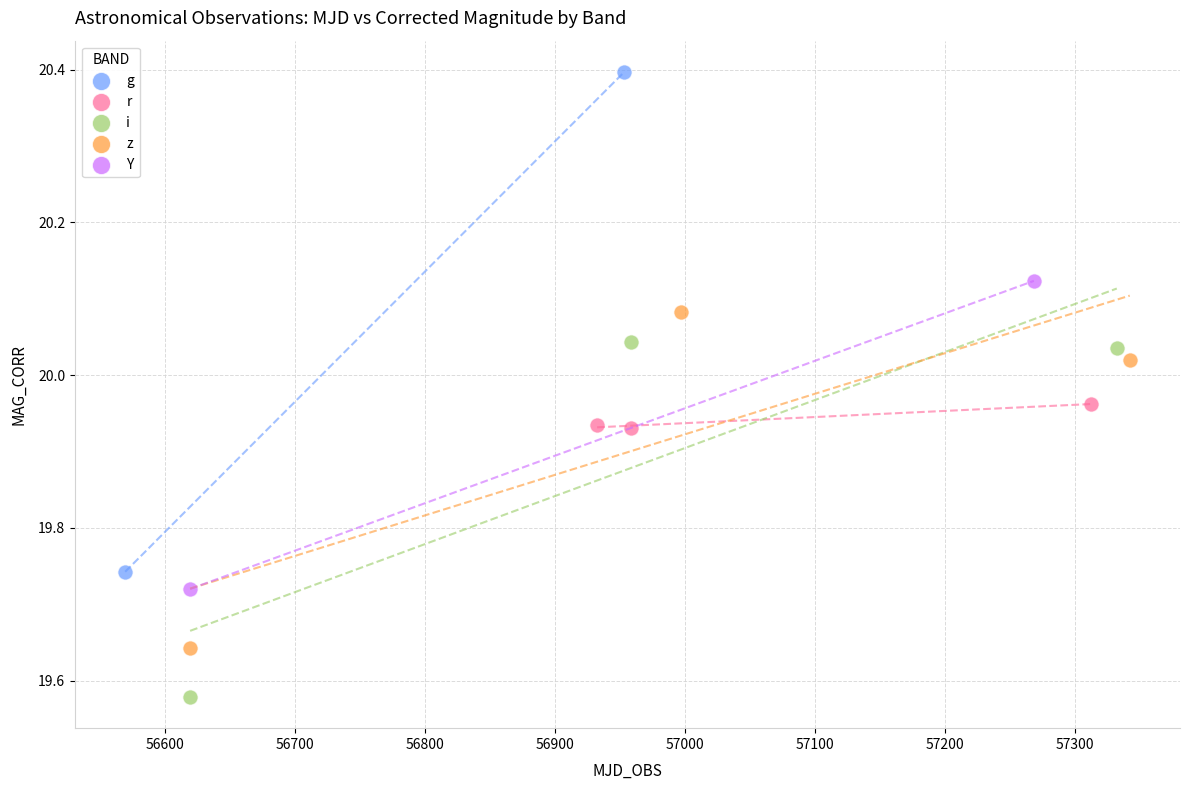

Which series has the largest Y range (max minus min)?

g